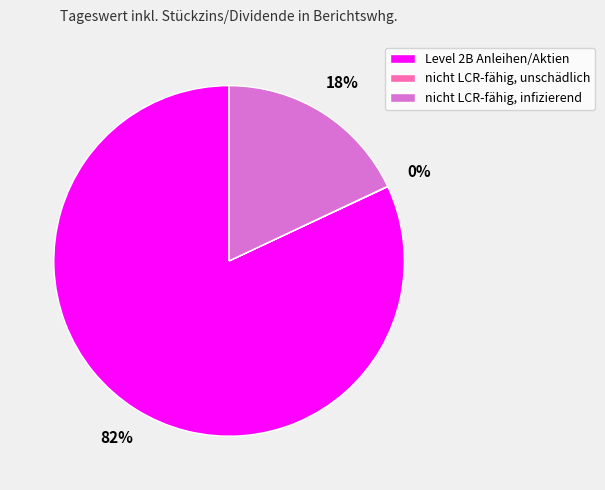

To the nearest percent, what is the average slice percentage?

33%